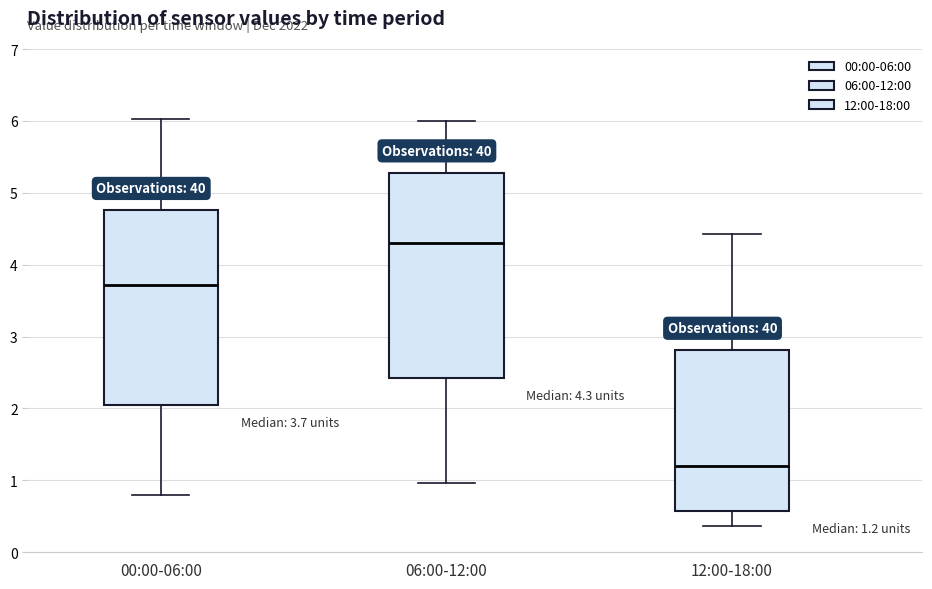

Which box's median line is the lowest?

12:00-18:00